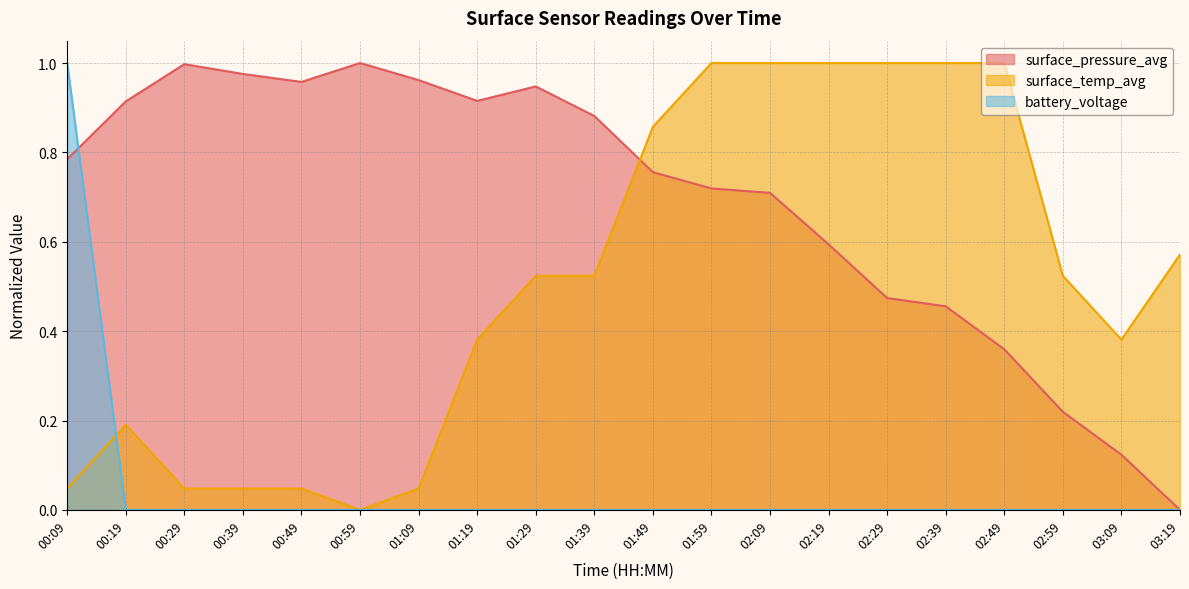

Reading left to right, what are all the values shown in this chart?

surface_pressure_avg: 00:09=0.8	00:19=0.9	00:29=1.0	00:39=1.0	00:49=1.0	00:59=1.0	01:09=1.0	01:19=0.9	01:29=0.9	01:39=0.9	01:49=0.8	01:59=0.7	02:09=0.7	02:19=0.6	02:29=0.5	02:39=0.5	02:49=0.4	02:59=0.2	03:09=0.1	03:19=0.0
surface_temp_avg: 00:09=0.0	00:19=0.2	00:29=0.0	00:39=0.0	00:49=0.0	00:59=0.0	01:09=0.0	01:19=0.4	01:29=0.5	01:39=0.5	01:49=0.9	01:59=1.0	02:09=1.0	02:19=1.0	02:29=1.0	02:39=1.0	02:49=1.0	02:59=0.5	03:09=0.4	03:19=0.6
battery_voltage: 00:09=1.0	00:19=0.0	00:29=0.0	00:39=0.0	00:49=0.0	00:59=0.0	01:09=0.0	01:19=0.0	01:29=0.0	01:39=0.0	01:49=0.0	01:59=0.0	02:09=0.0	02:19=0.0	02:29=0.0	02:39=0.0	02:49=0.0	02:59=0.0	03:09=0.0	03:19=0.0